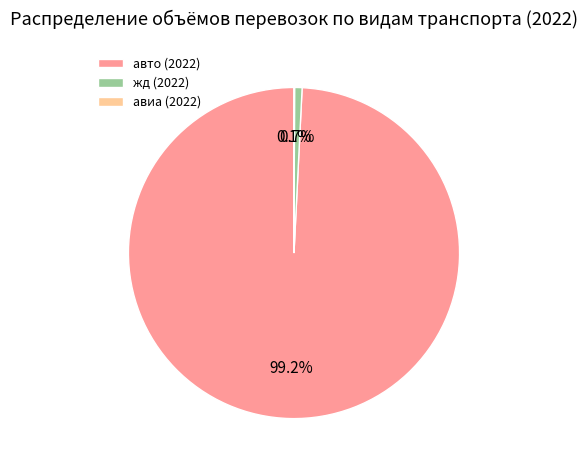

What is the largest slice in the pie chart?

авто (2022)